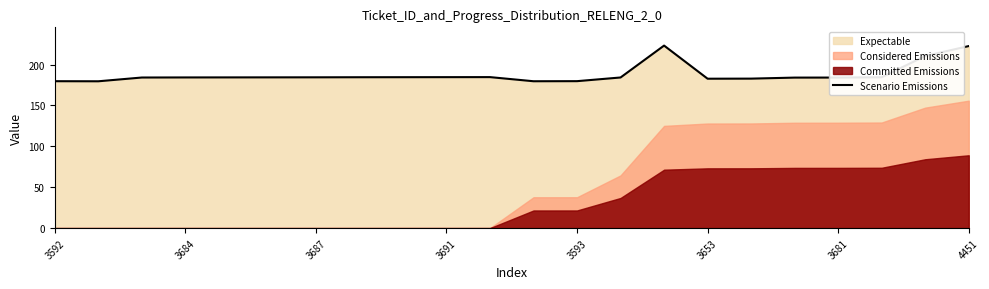

What is the lowest value of the Scenario Emissions series?

179.5